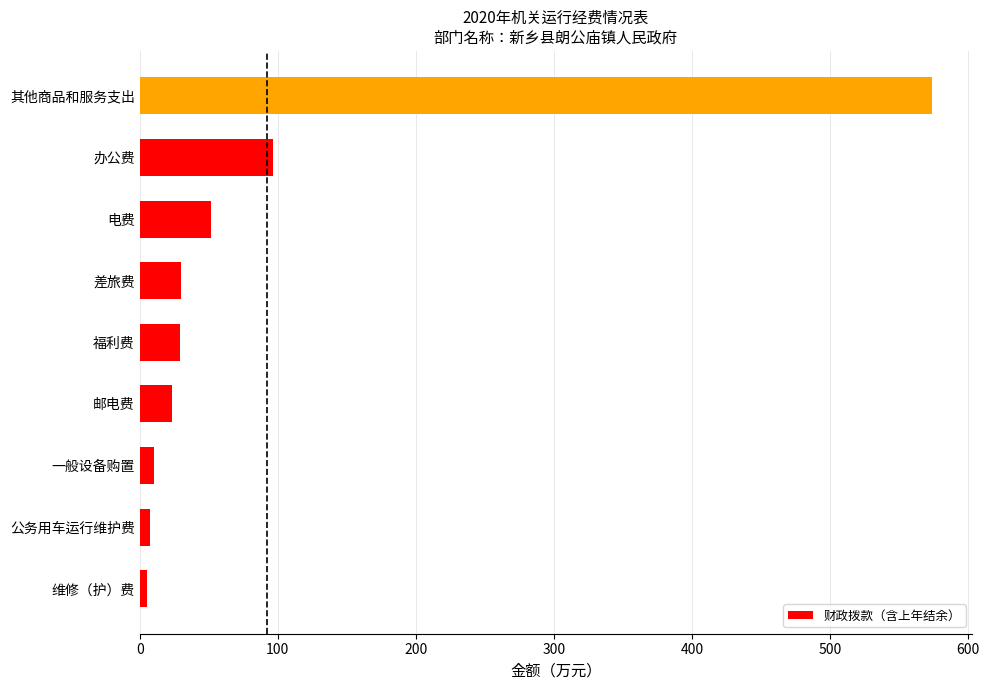

Is it true that the value at 办公费 is 96.9?

True